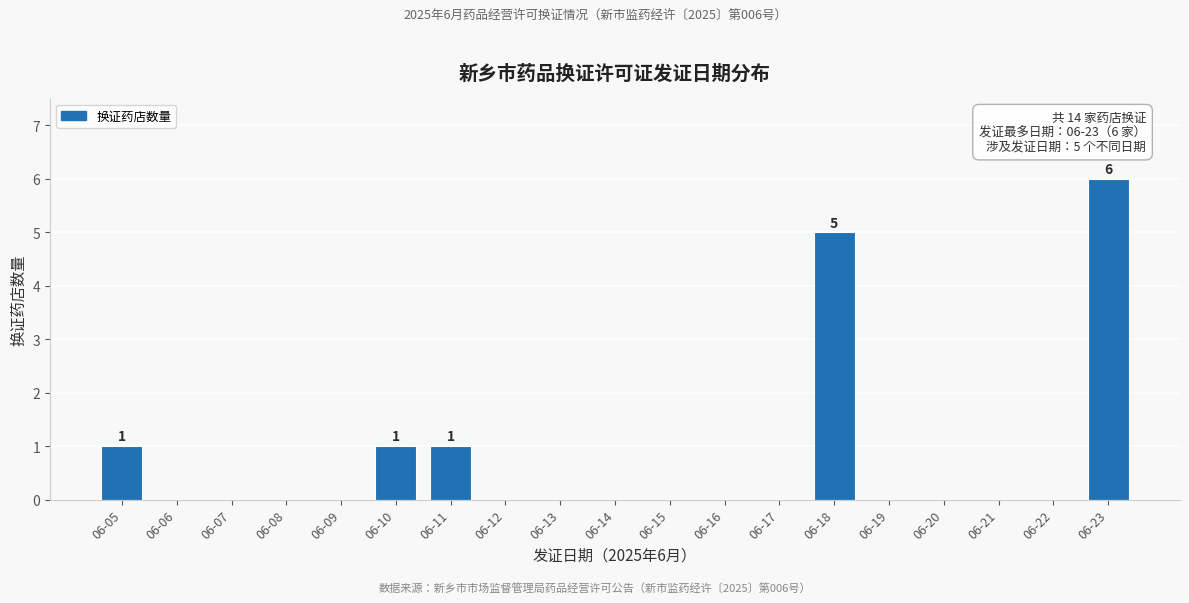

Reading left to right, transcribe all the data shown in this chart.

06-05=1	06-06=0	06-07=0	06-08=0	06-09=0	06-10=1	06-11=1	06-12=0	06-13=0	06-14=0	06-15=0	06-16=0	06-17=0	06-18=5	06-19=0	06-20=0	06-21=0	06-22=0	06-23=6